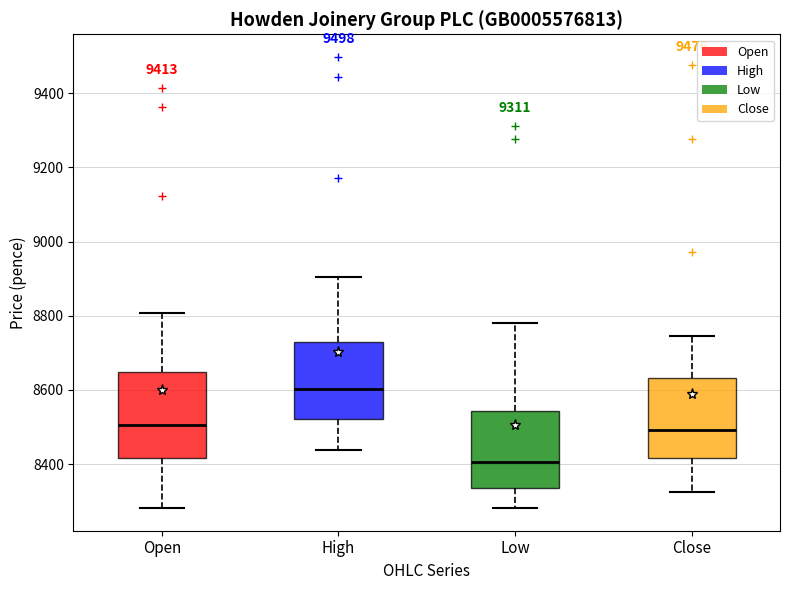

Reading left to right, read every box against the y-axis: the position of its median line, the range the box covers, and the ends of its whiskers. The values are not printed on the chart, so give them approximately, as read against the axis.

Open: median 8500, box 8420 to 8640, whiskers 8280 to 8800
High: median 8600, box 8520 to 8720, whiskers 8440 to 8900
Low: median 8400, box 8340 to 8540, whiskers 8280 to 8780
Close: median 8500, box 8420 to 8640, whiskers 8320 to 8740